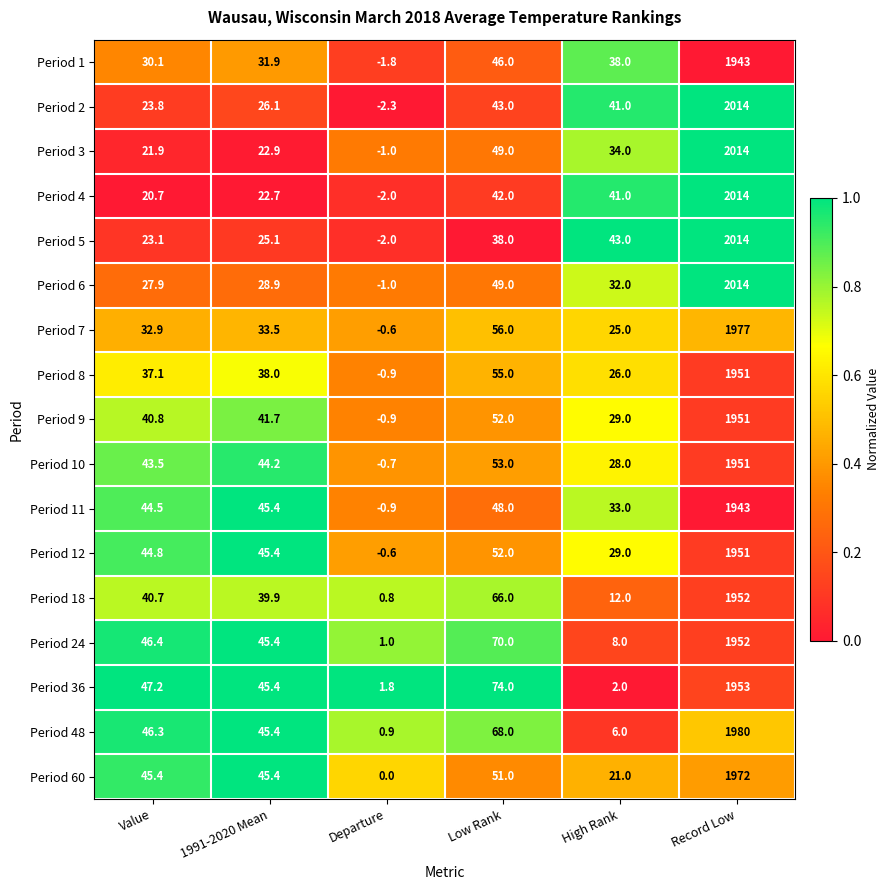

What is the average value of the Period 2 series?

357.6